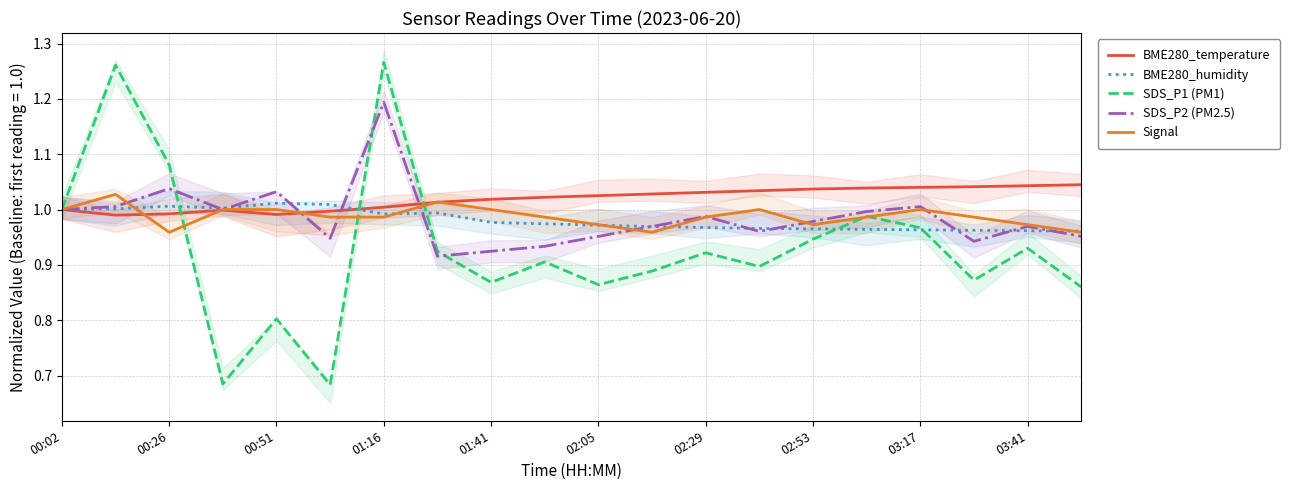

Which category has the highest value in the SDS_P2 (PM2.5) series?

01:16